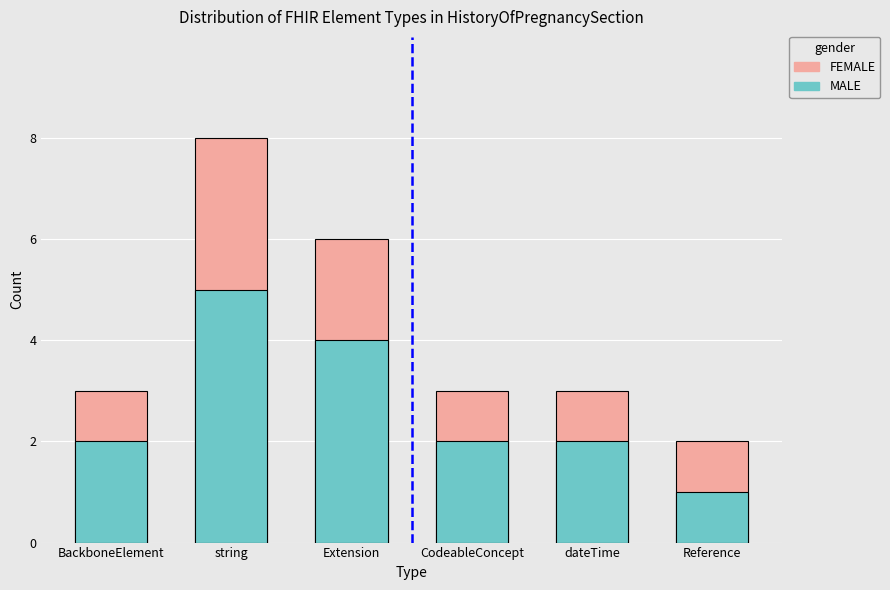

Reading left to right, list all the values displayed in this chart.

FEMALE: BackboneElement=3	string=8	Extension=6	CodeableConcept=3	dateTime=3	Reference=2
MALE: BackboneElement=2	string=5	Extension=4	CodeableConcept=2	dateTime=2	Reference=1